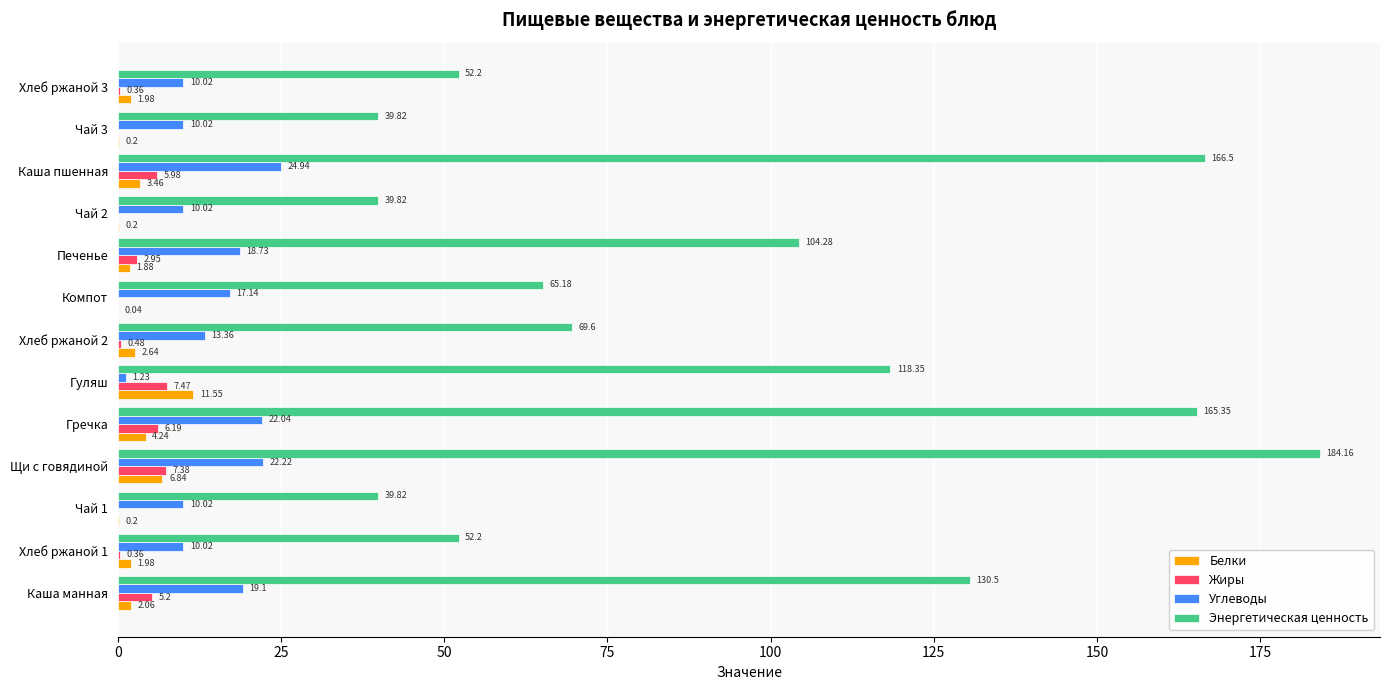

Which series changed the most between Каша манная and Компот?

Энергетическая ценность